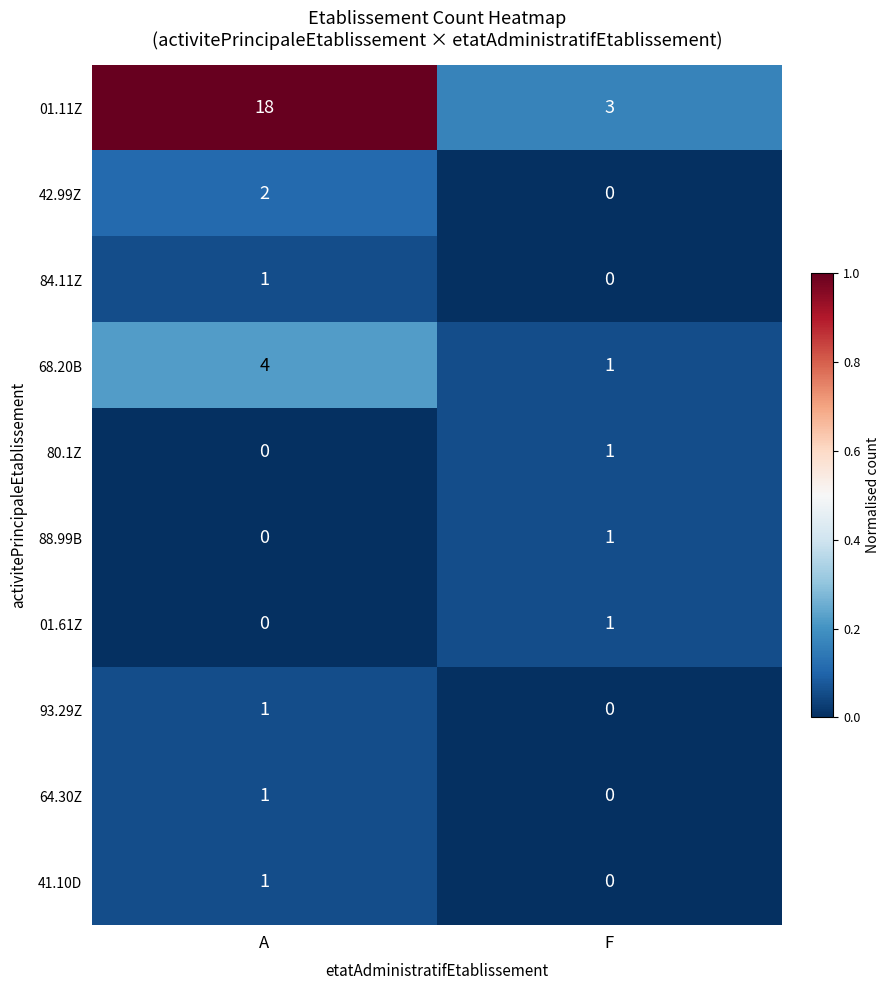

At which category is the sum across all series the highest?

A